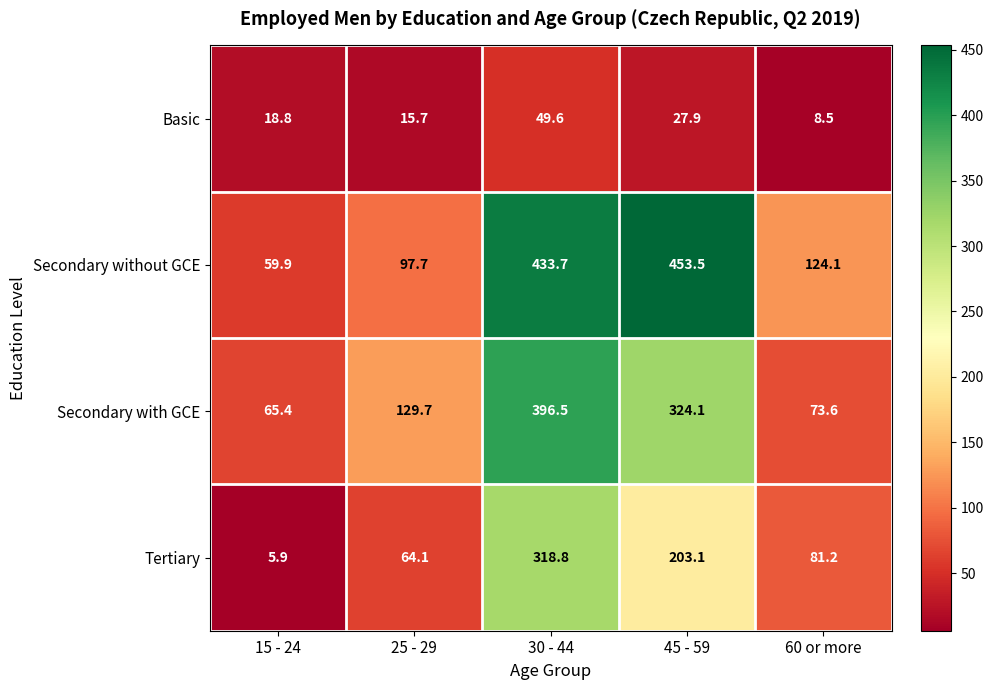

Which series has the largest total across all categories?

Secondary without GCE